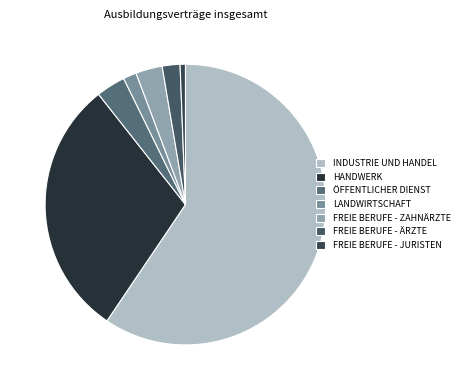

How many slices are in this pie chart?

7